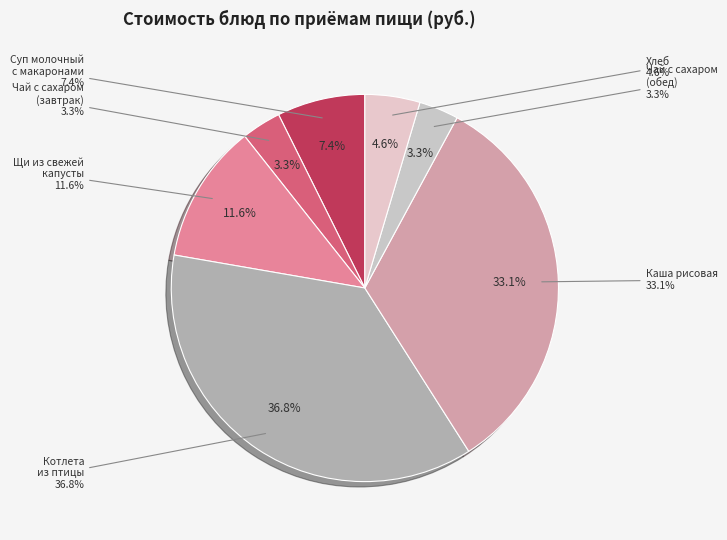

Is there any slice that represents more than half of the pie?

No